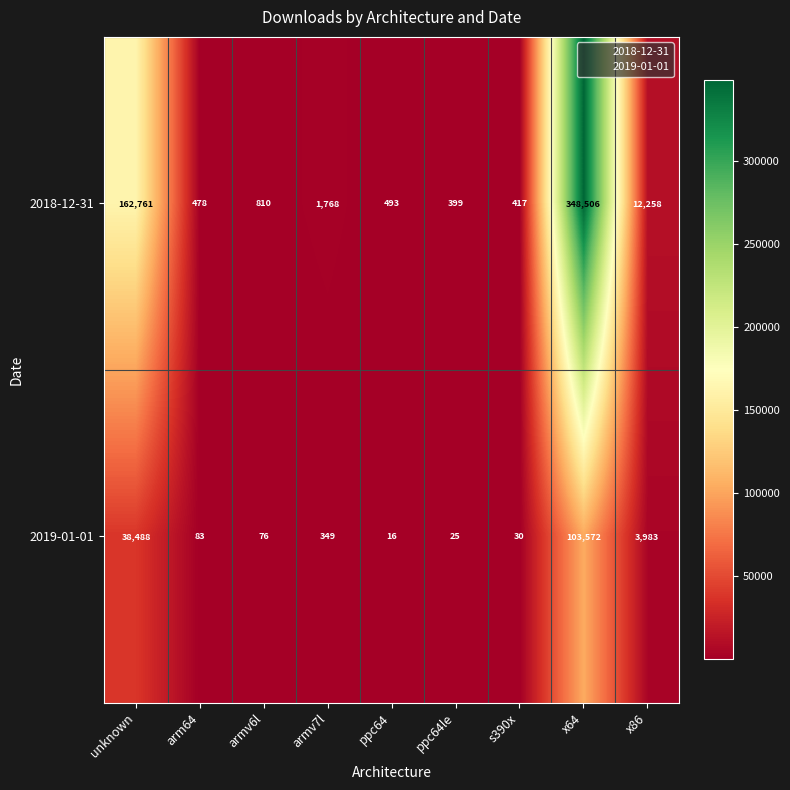

At which label does 2018-12-31 reach its peak?

x64